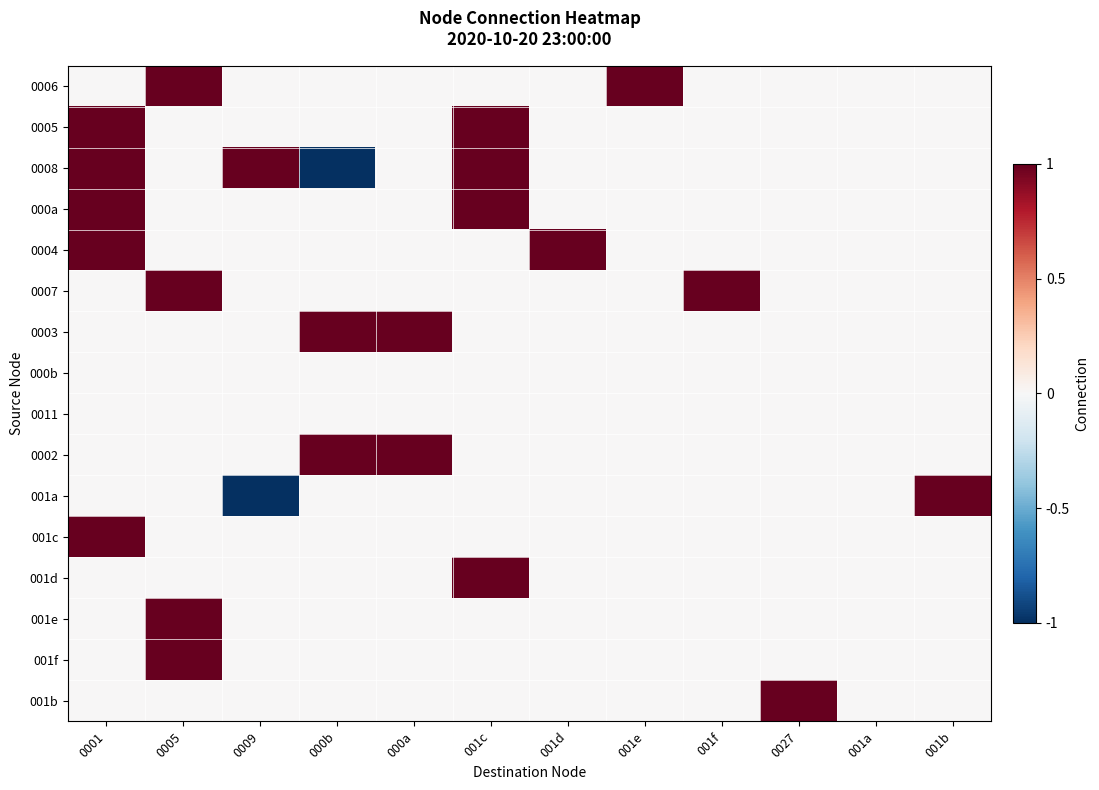

What is the smallest value displayed?

-1